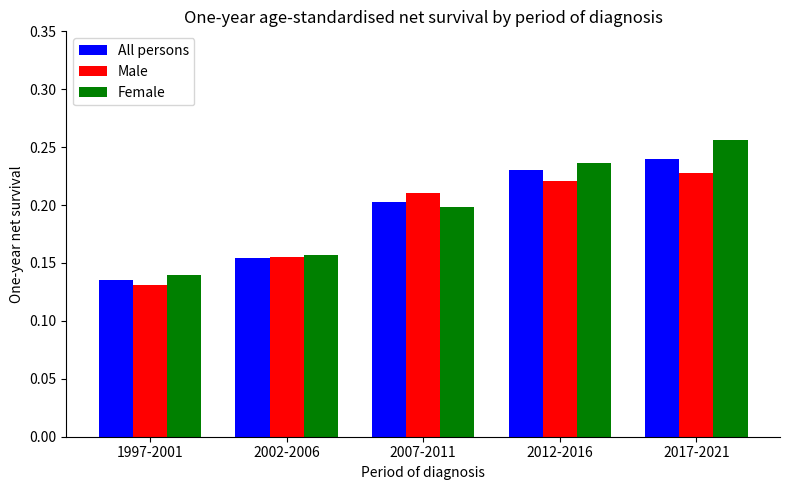

List the series in order of their overall mean, lowest first.

Male, All persons, Female